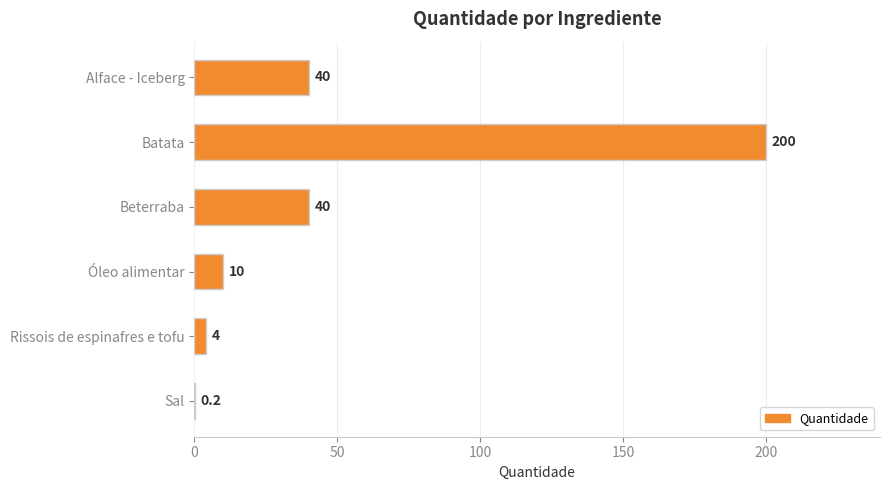

Reading top to bottom, extract all data points from this chart.

Alface - Iceberg=40.0	Batata=200.0	Beterraba=40.0	Óleo alimentar=10.0	Rissois de espinafres e tofu=4.0	Sal=0.2